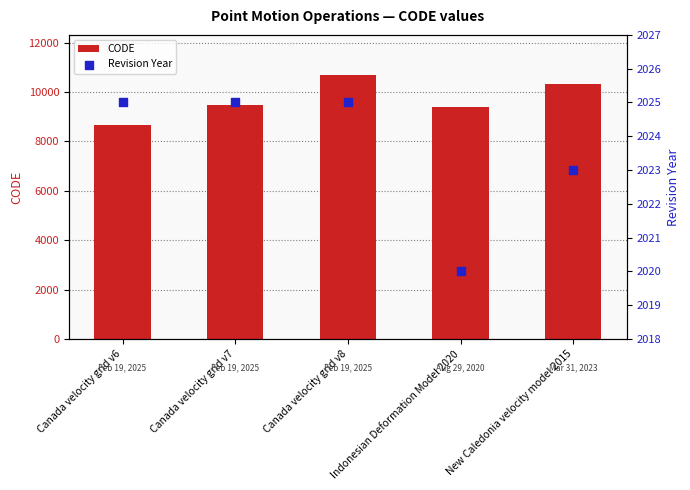

Which series has the largest Y range (max minus min)?

CODE